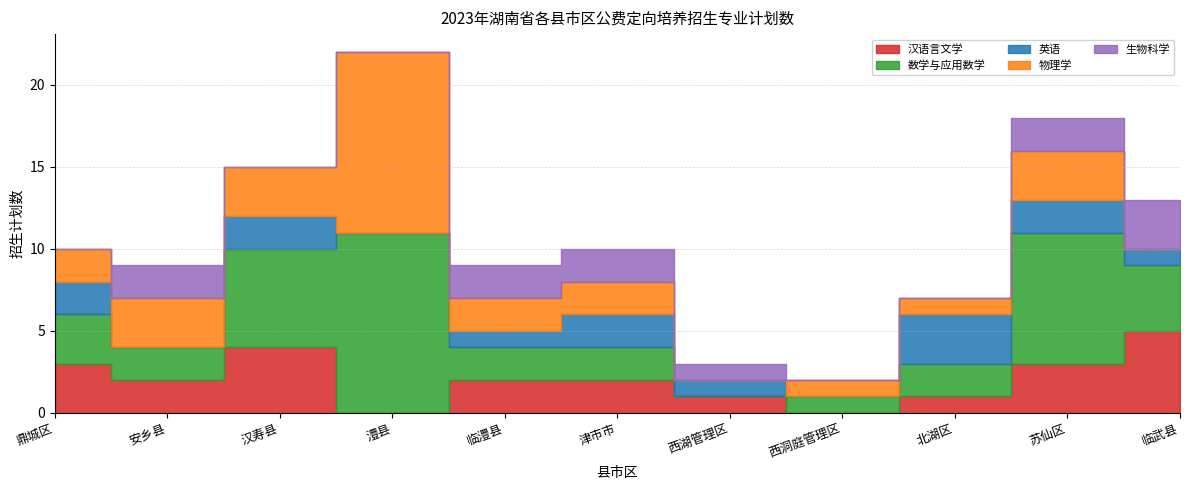

Which series has the largest range (max minus min)?

数学与应用数学